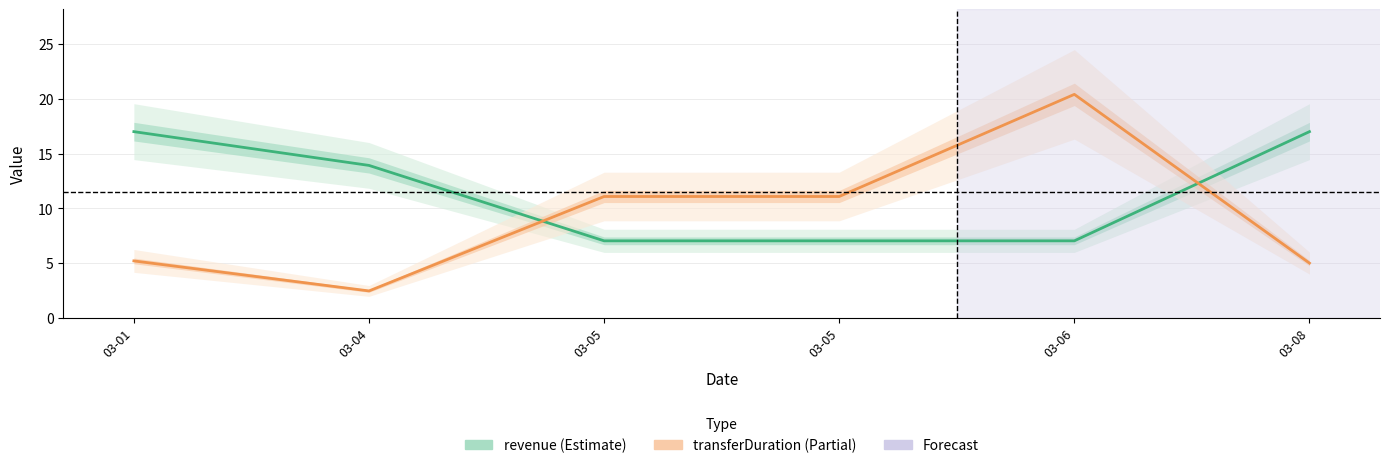

At how many categories does at least one series exceed 17?

1